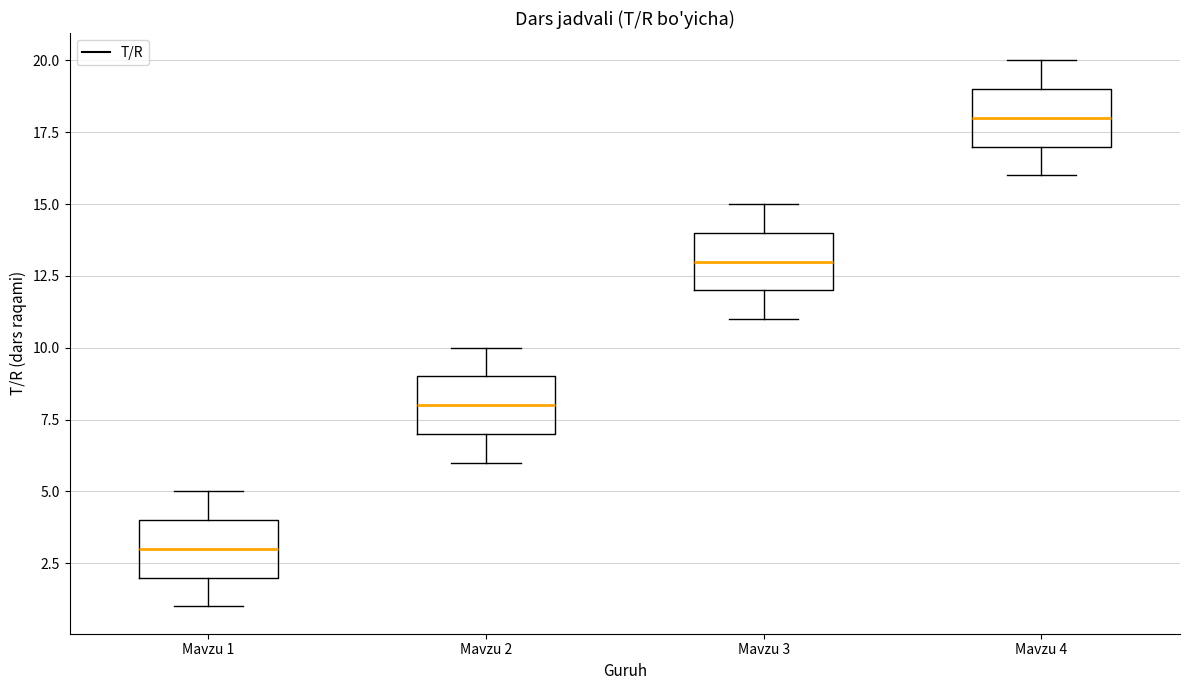

Reading left to right, read every box against the y-axis: the position of its median line, the range the box covers, and the ends of its whiskers. The values are not printed on the chart, so give them approximately, as read against the axis.

Mavzu 1: median 3, box 2 to 4, whiskers 1 to 5
Mavzu 2: median 8, box 7 to 9, whiskers 6 to 10
Mavzu 3: median 13, box 12 to 14, whiskers 11 to 15
Mavzu 4: median 18, box 17 to 19, whiskers 16 to 20